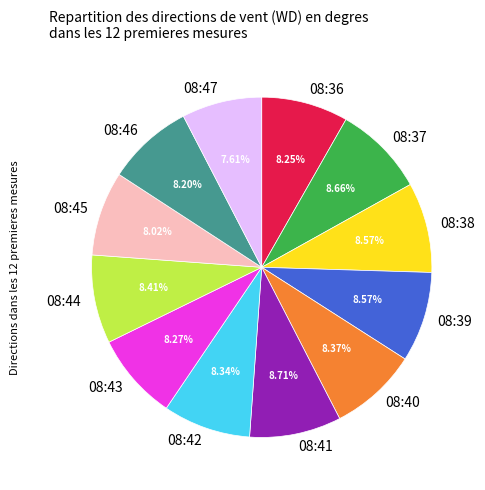

To the nearest percent, what percentage of the pie is 08:46?

8%